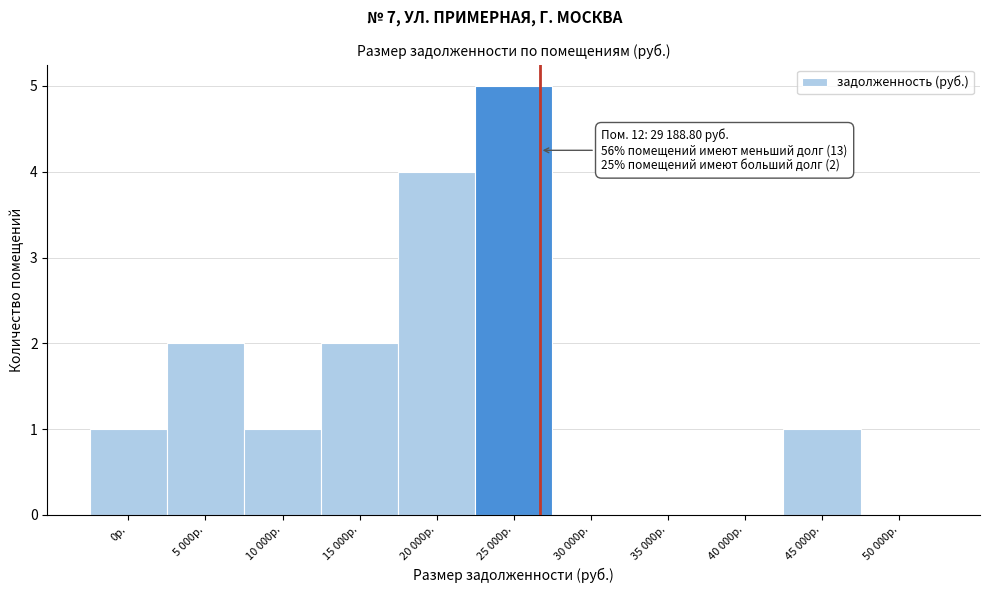

Reading left to right, list all the values displayed in this chart.

0р.=1	5 000р.=2	10 000р.=1	15 000р.=2	20 000р.=4	25 000р.=5	30 000р.=0	35 000р.=0	40 000р.=0	45 000р.=1	50 000р.=0